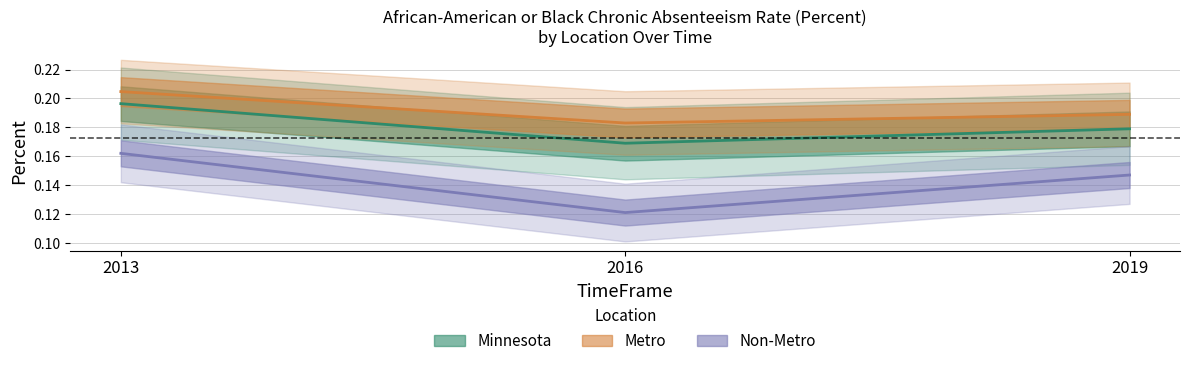

Is it true that Minnesota equals 0.2 at 2013?

True